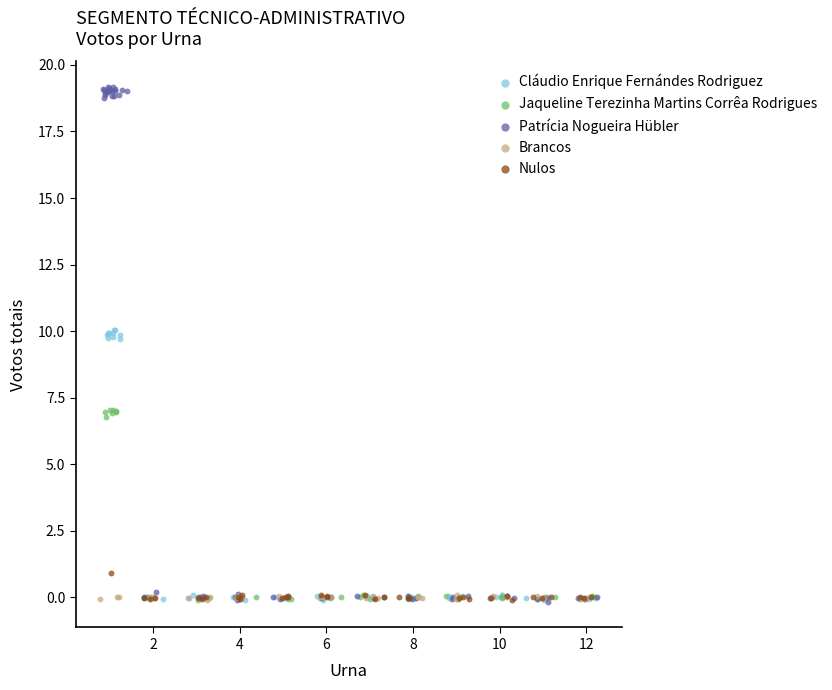

Which series contains the highest Y value?

Patrícia Nogueira Hübler